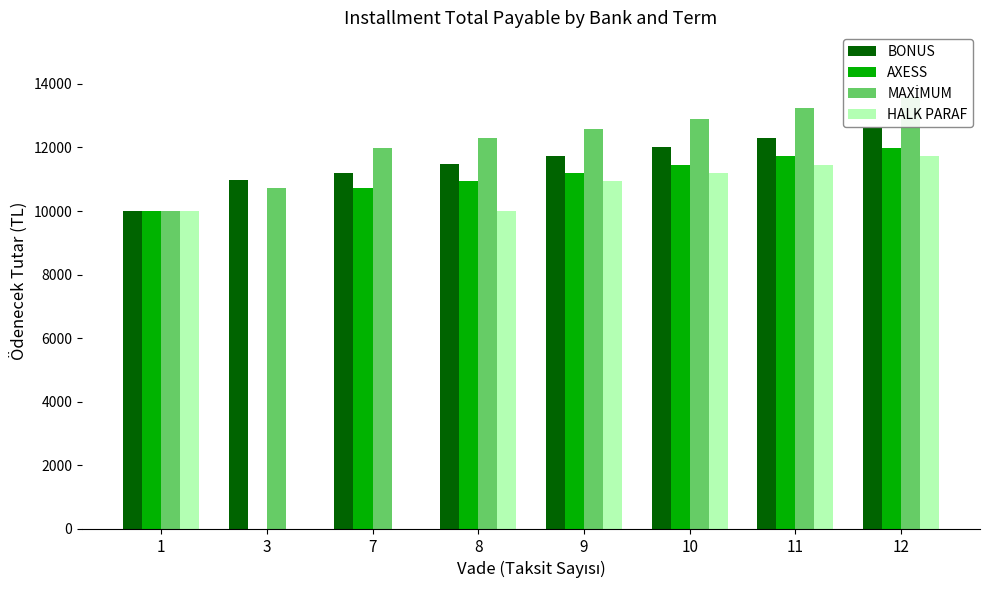

Between 1 and 3, which is larger?

3